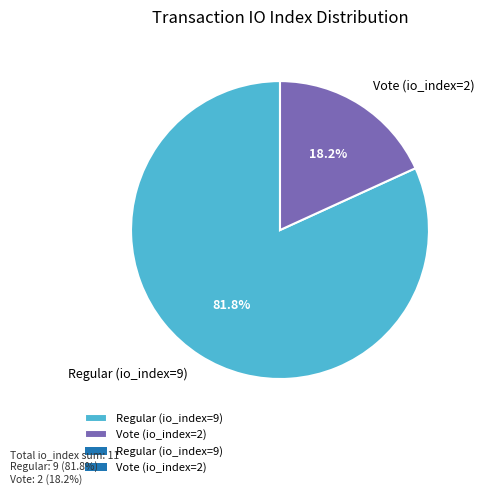

To the nearest percent, what portion does Vote (io_index=2) represent?

18%